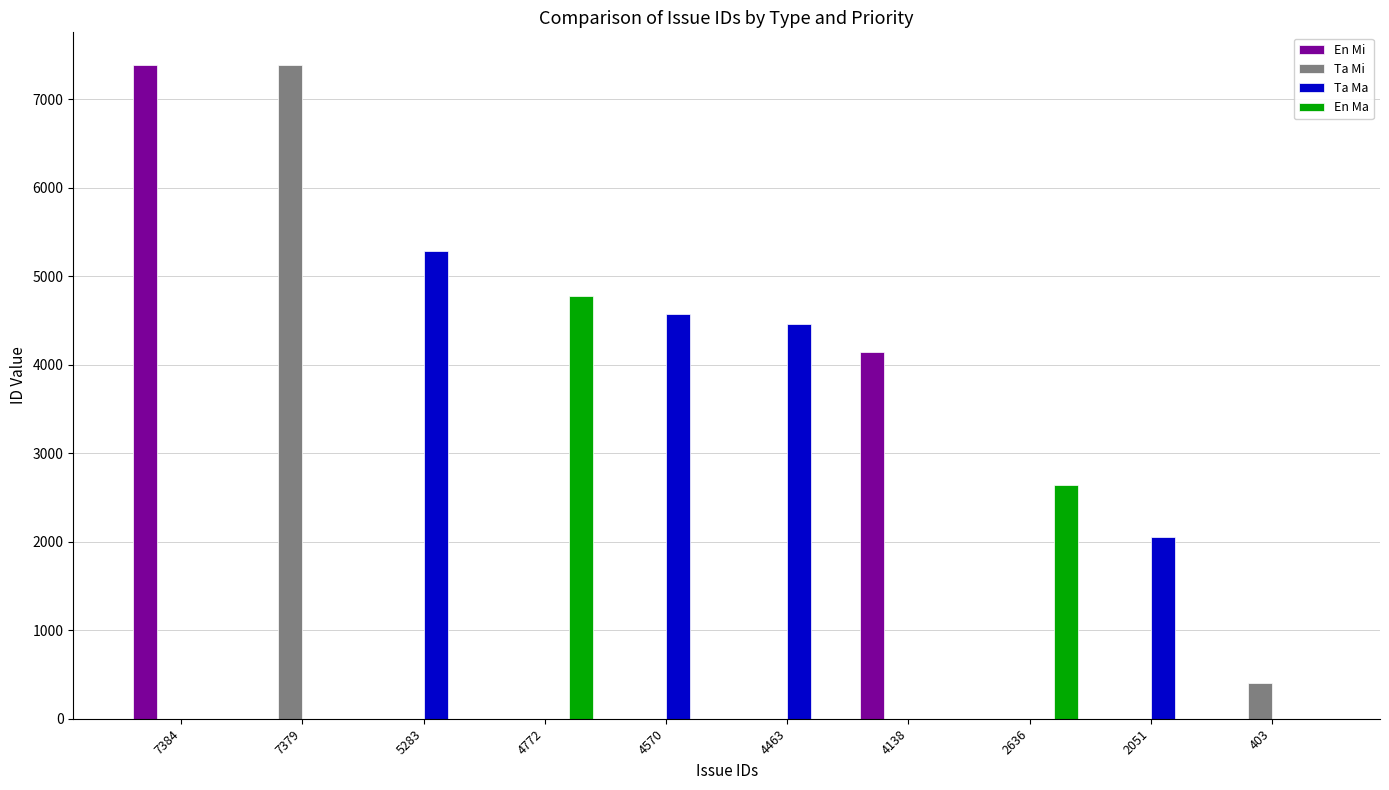

Reading left to right, transcribe all the data shown in this chart.

En Mi: 7384	0	0	0	0	0	4138	0	0	0
Ta Mi: 0	7379	0	0	0	0	0	0	0	403
Ta Ma: 0	0	5283	0	4570	4463	0	0	2051	0
En Ma: 0	0	0	4772	0	0	0	2636	0	0